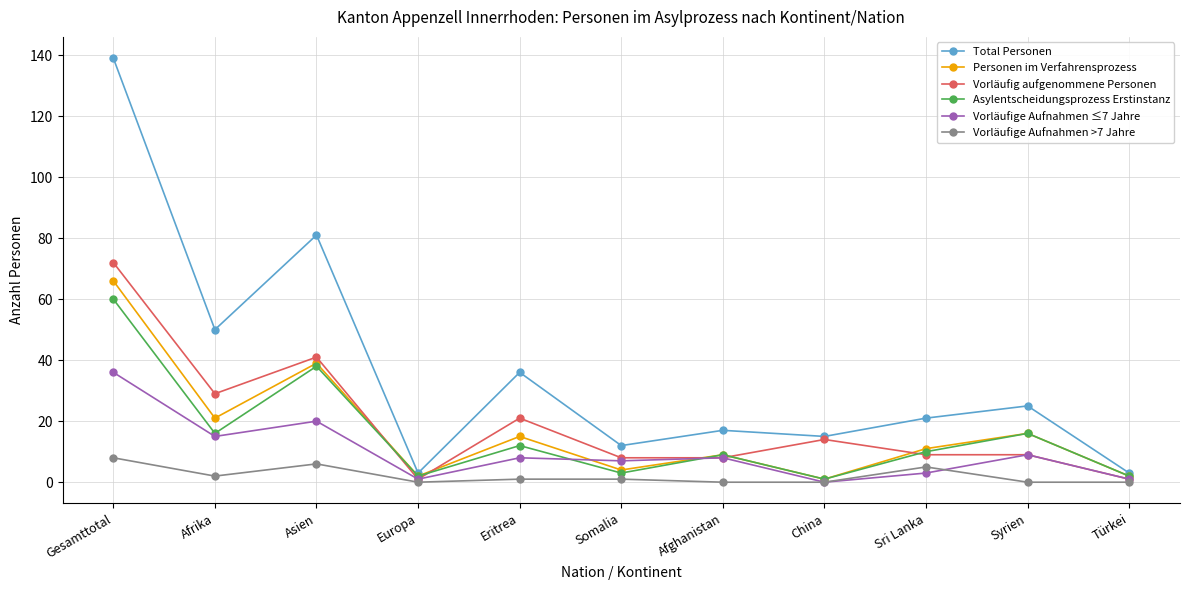

How many data points in Asylentscheidungsprozess Erstinstanz are less than 10?

5